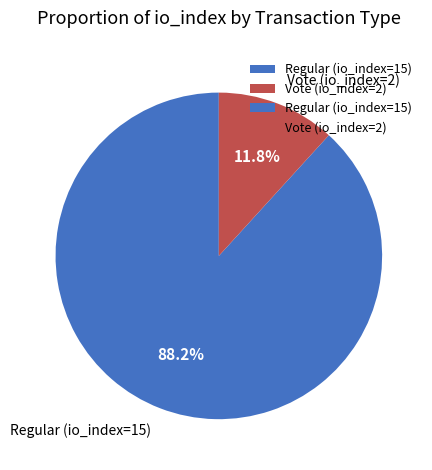

Does Regular (io_index=15) account for over 50% of the chart?

Yes